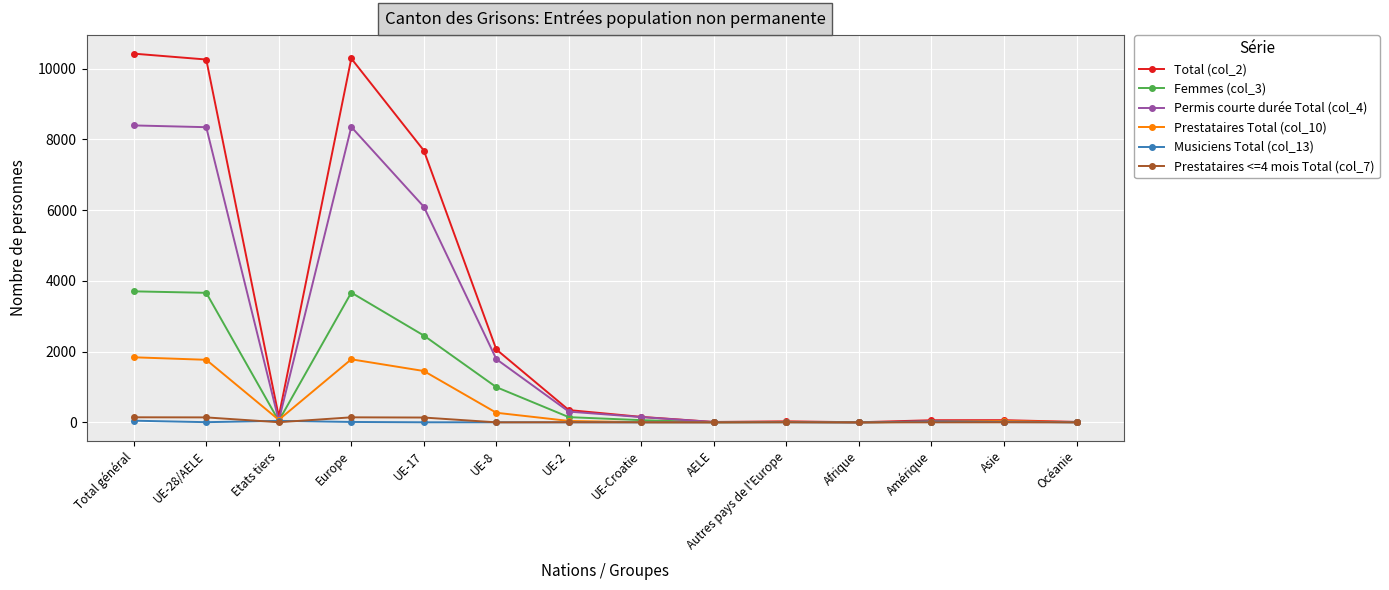

What is the total value across all series at Afrique?

4